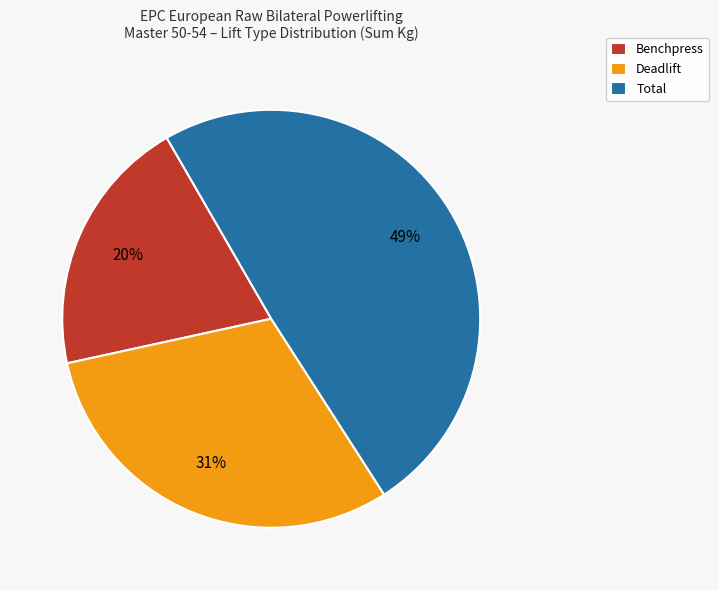

To the nearest percent, what is the average slice percentage?

33%